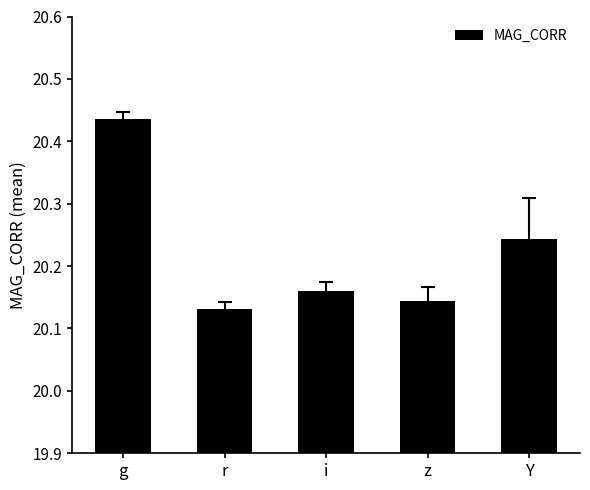

What is the label of the 4th bar from the left?

z